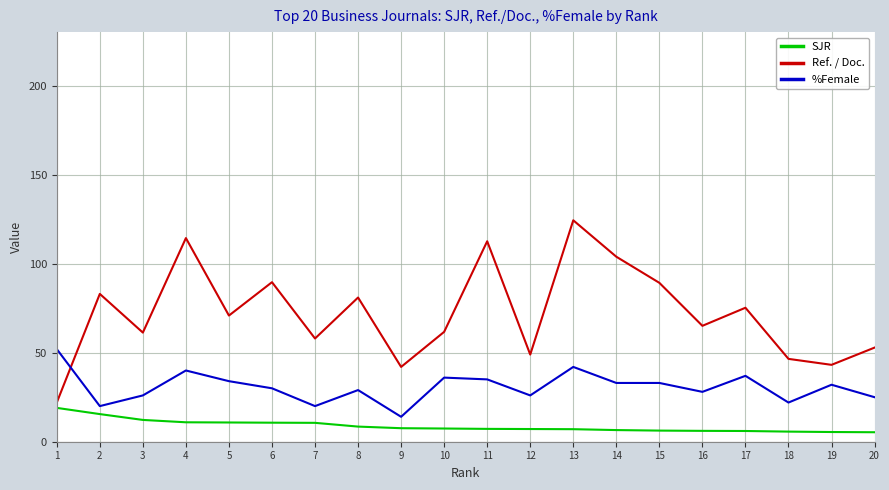

True or false: Ref. / Doc. and %Female cross at least once.

True